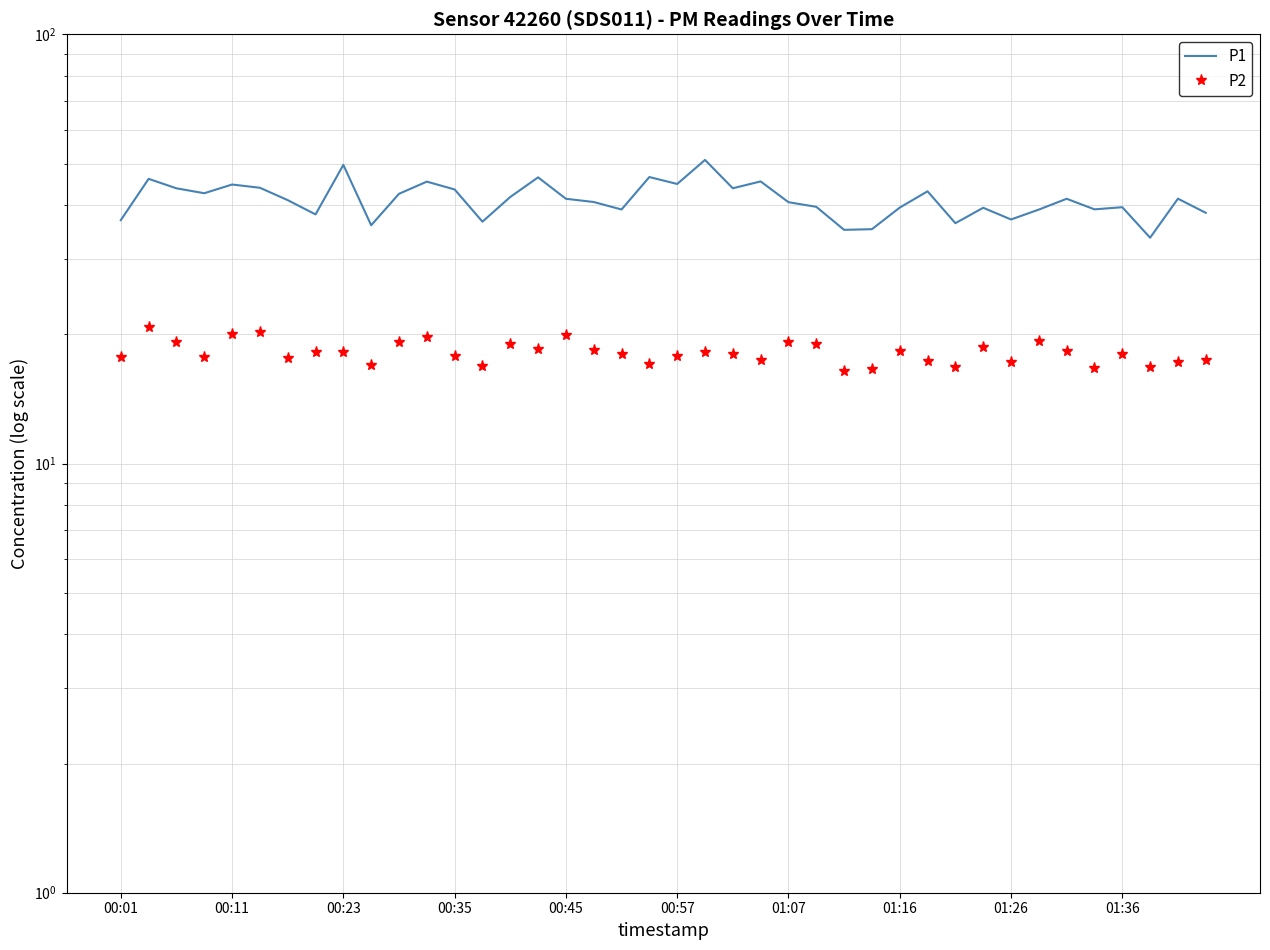

True or false: P1 and P2 intersect in this chart.

False